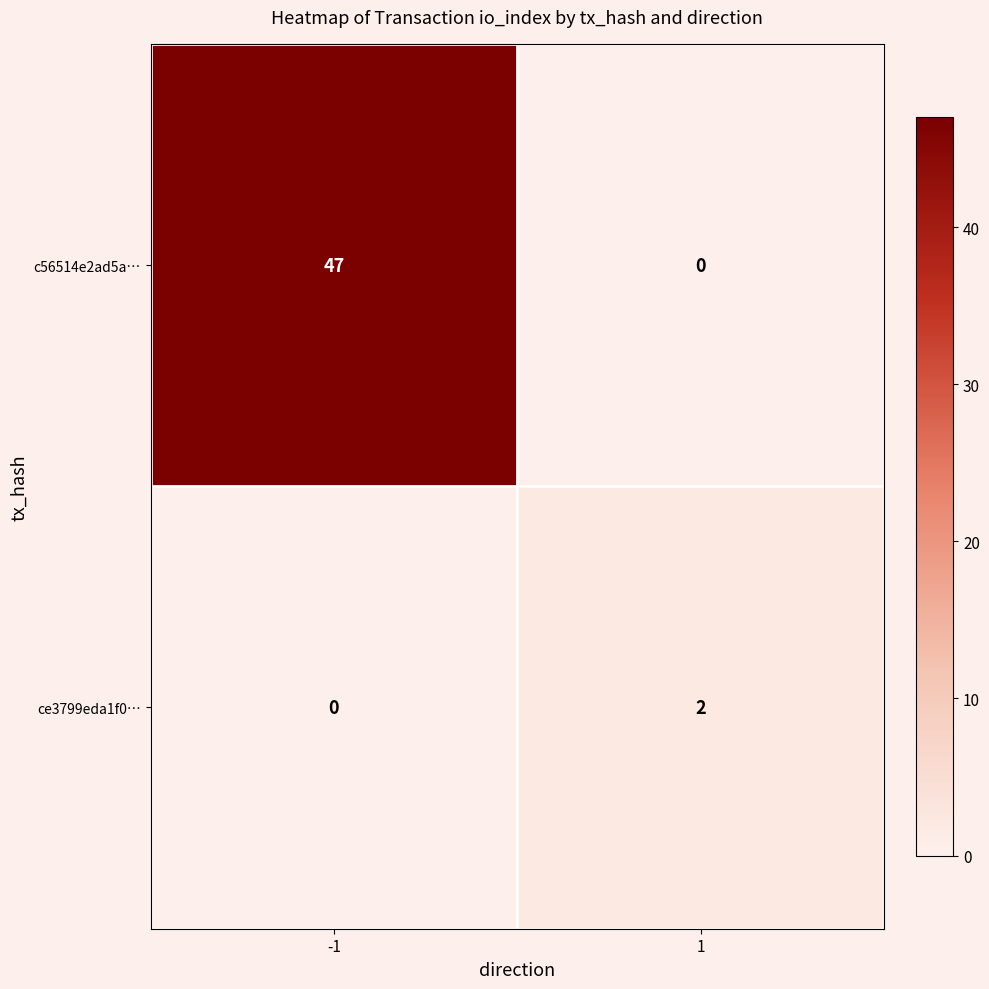

Reading left to right, transcribe all the data shown in this chart.

c56514e2ad5a…: -1=47	1=0
ce3799eda1f0…: -1=0	1=2